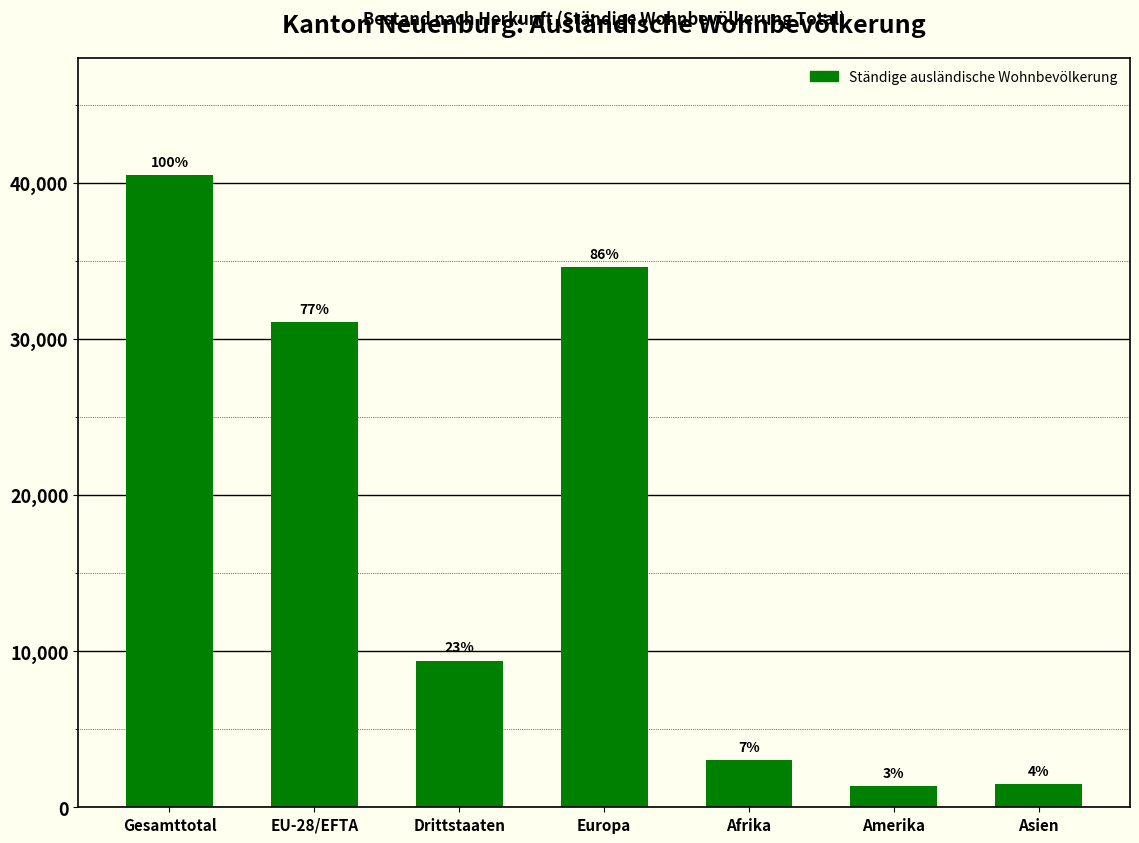

Rank the categories by value from lowest to highest.

Amerika, Asien, Afrika, Drittstaaten, EU-28/EFTA, Europa, Gesamttotal